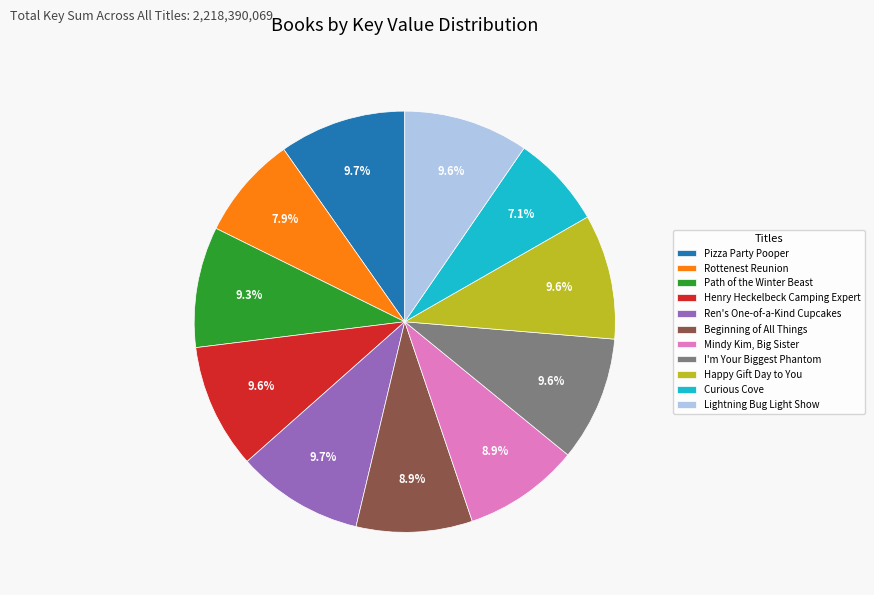

True or false: Curious Cove accounts for 1% of the total.

False